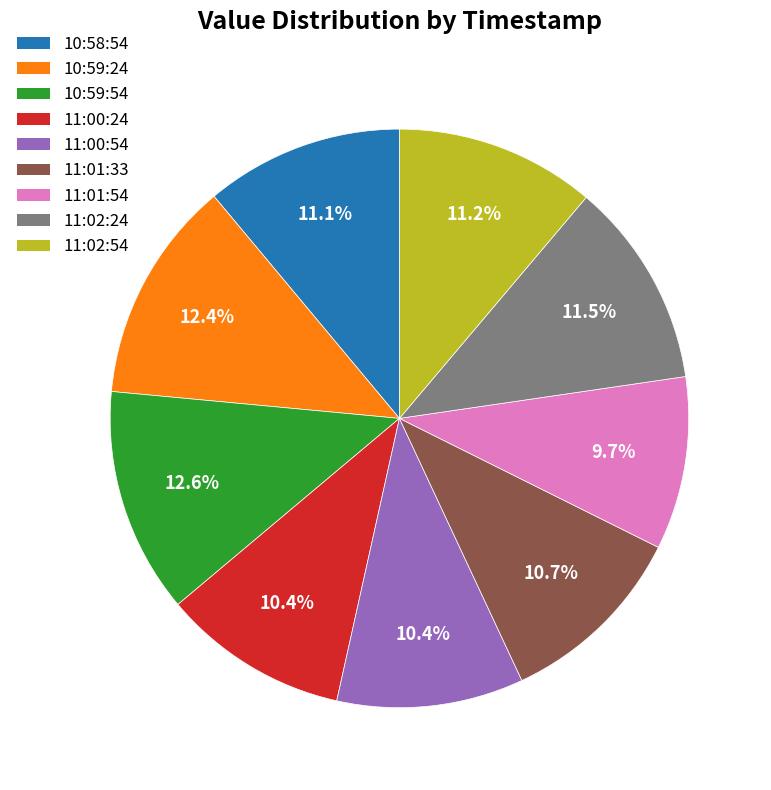

What is the total percentage of 10:59:24 and 11:01:33?

23.1%